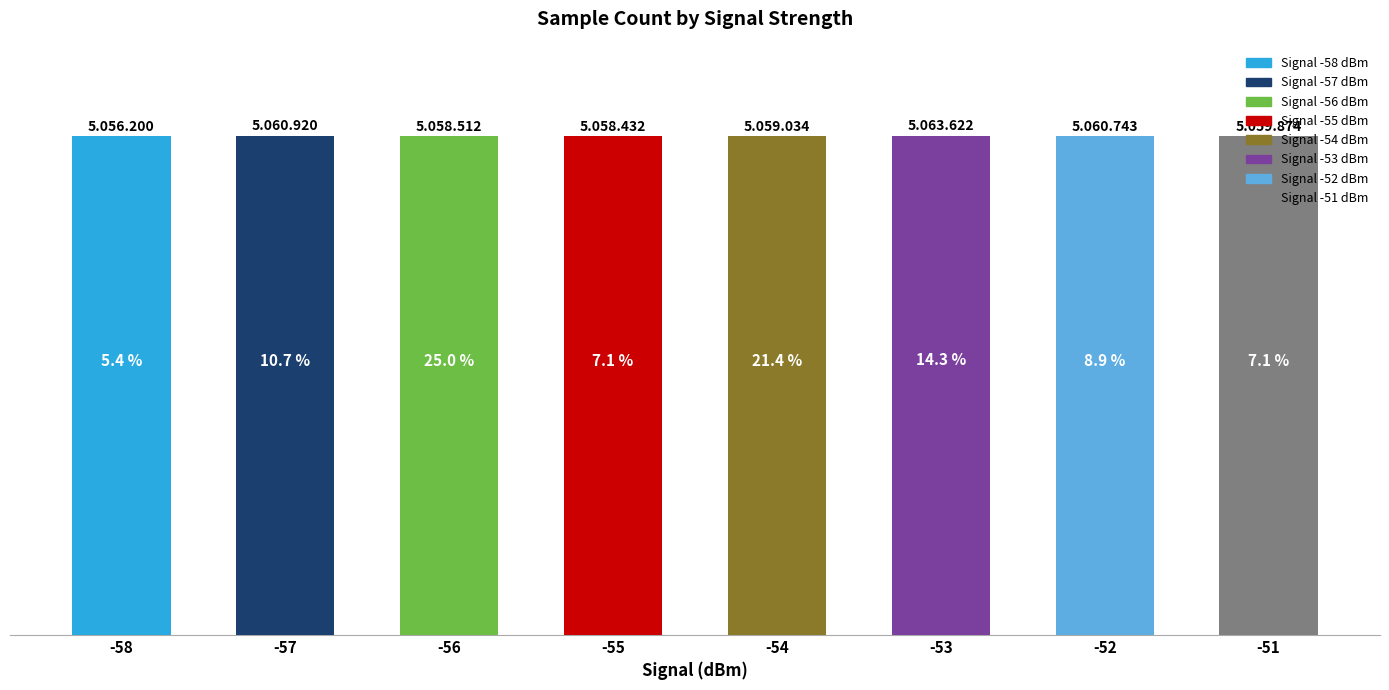

Reading left to right, transcribe all the data shown in this chart.

-58=5056200	-57=5060920	-56=5058512	-55=5058432	-54=5059034	-53=5063622	-52=5060743	-51=5059874